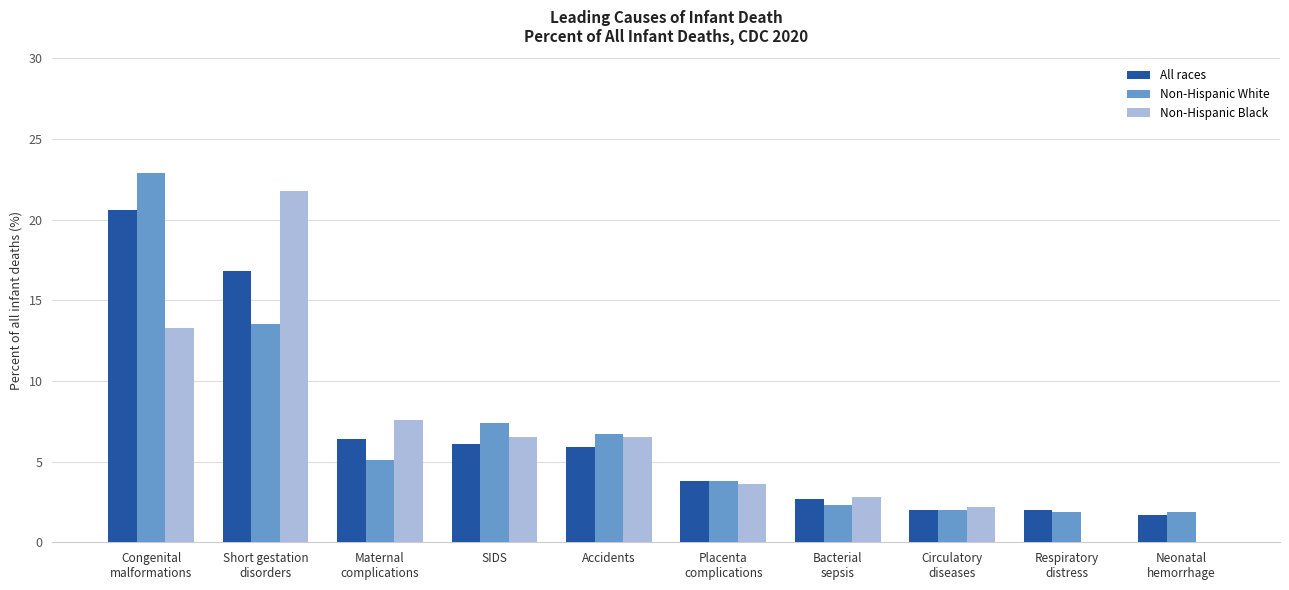

Are the bars horizontal?

No